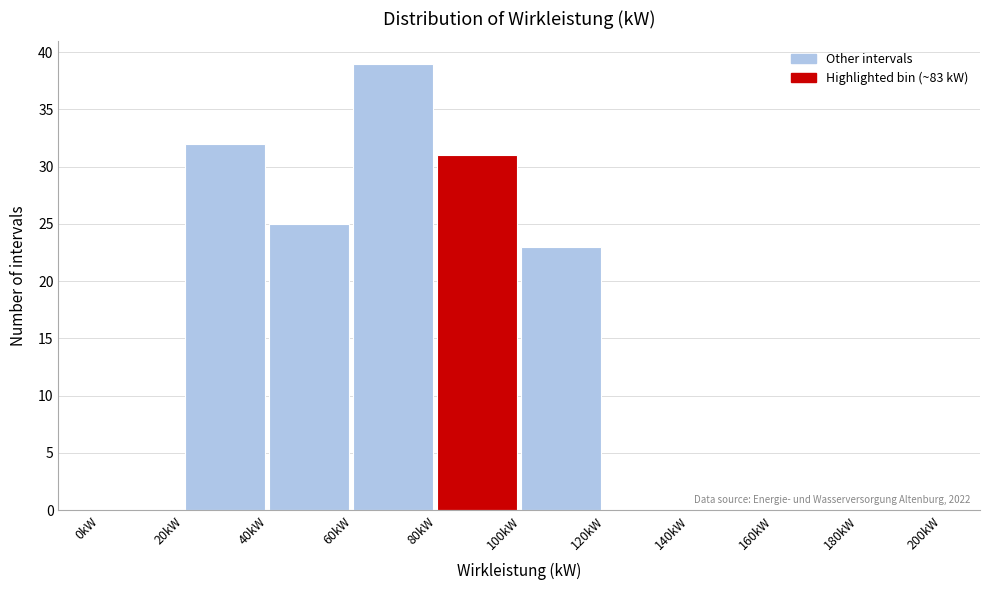

Which range on the x-axis has the tallest bar?

60 to 80